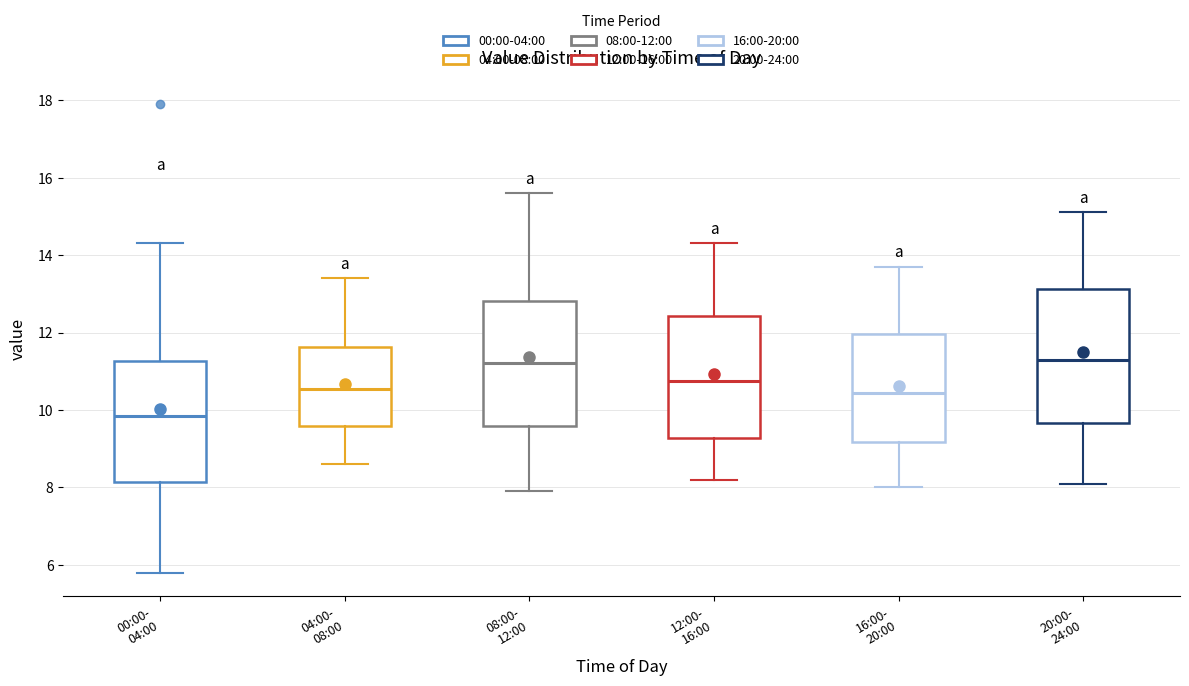

Which box has the lowest median line?

00:00- 04:00